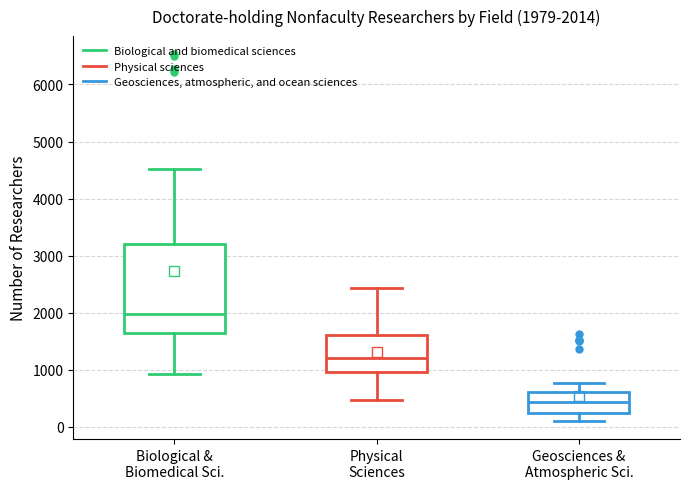

Which box is the tallest, from its lower edge to its upper edge?

Biological & Biomedical Sci.